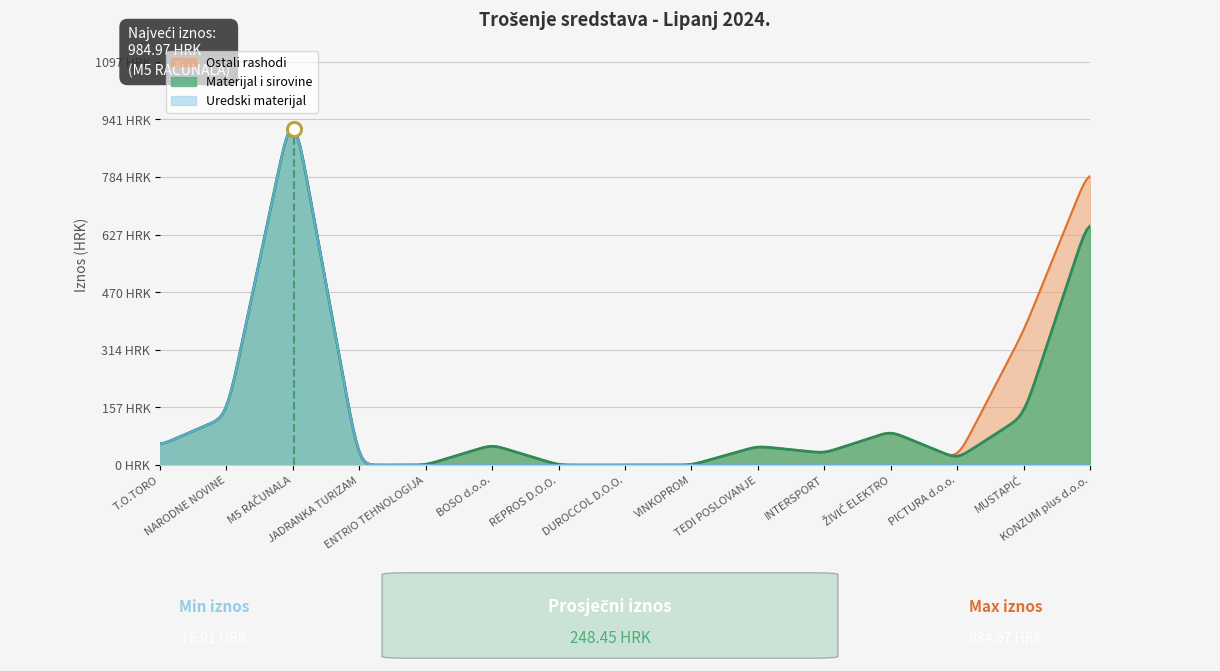

What are all the series names shown in the legend?

Uredski materijal, Materijal i sirovine, Ostali rashodi